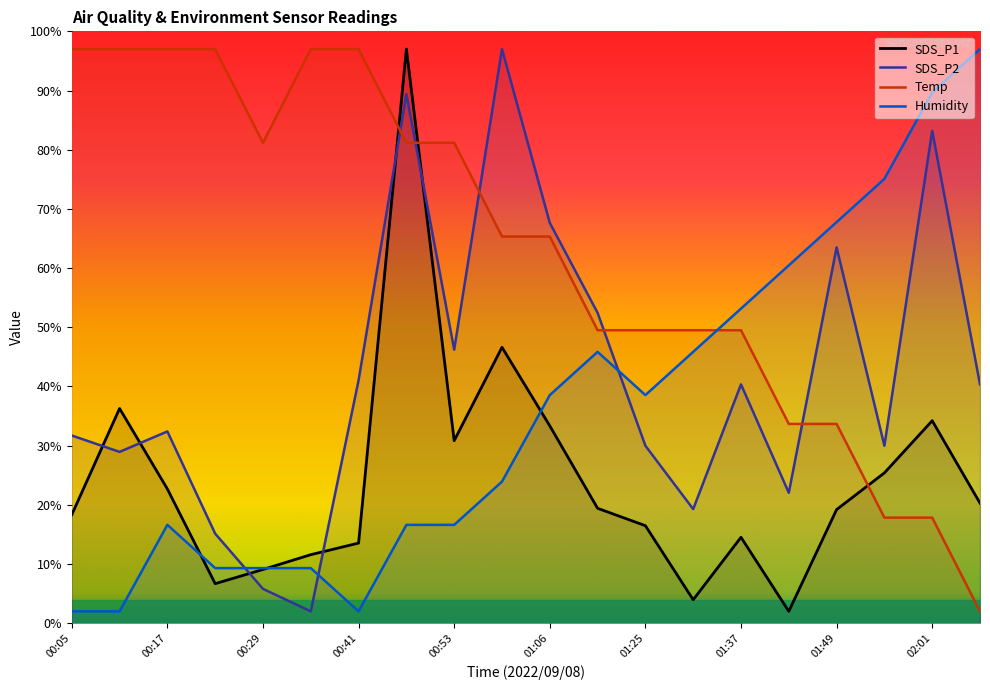

Which label corresponds to the smallest value in the chart?

01:43